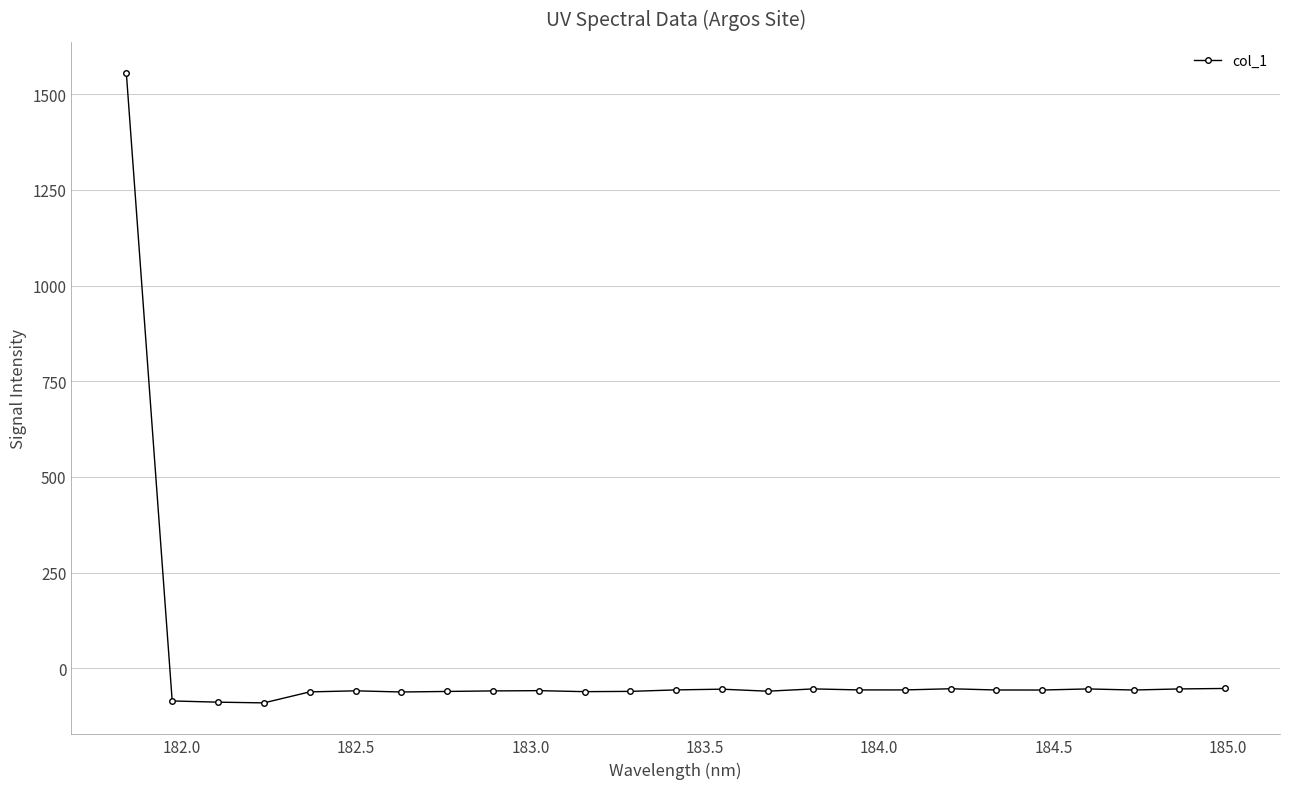

What is the sum of all values?

86.9